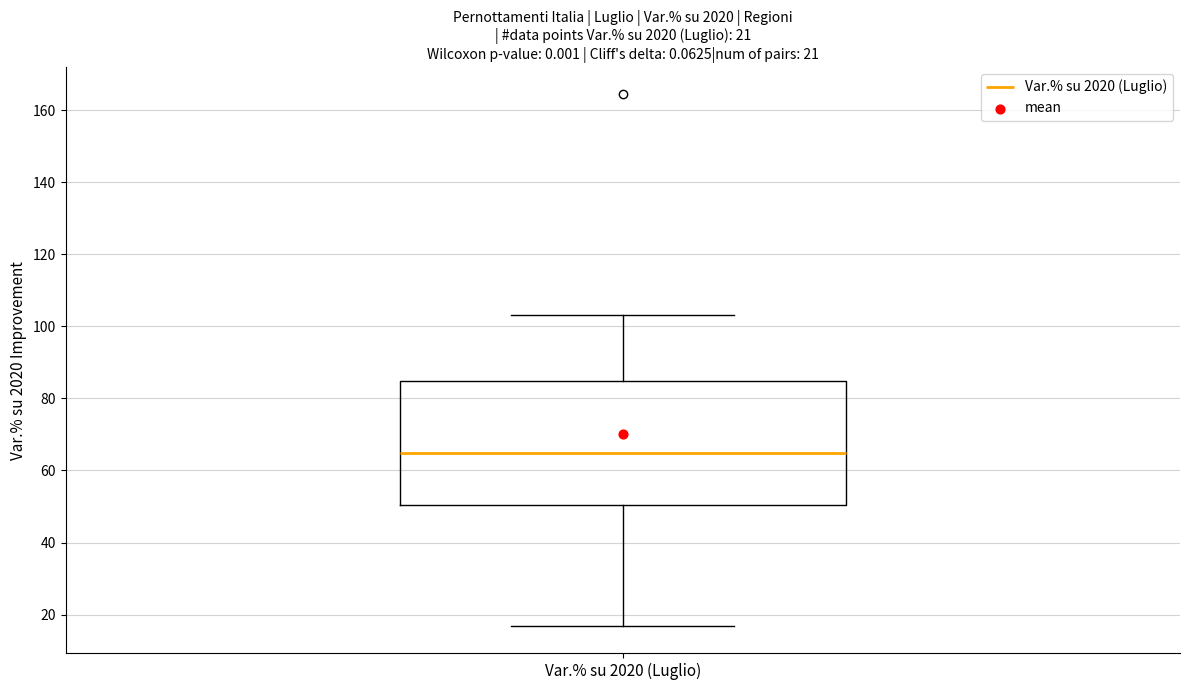

Where is the upper edge of the box for Var.% su 2020 (Luglio) on the y-axis? The values are not printed on the chart, so give them approximately, as read against the axis.

84